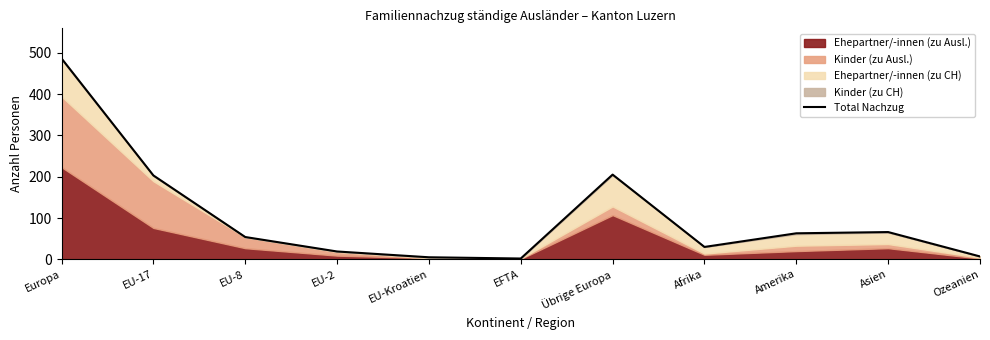

What is the sum of the values at Asien and Übrige Europa?

271